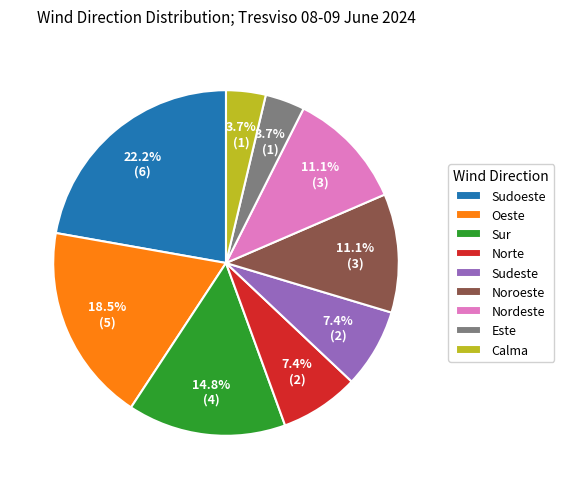

Which category has the biggest portion of the pie?

Sudoeste